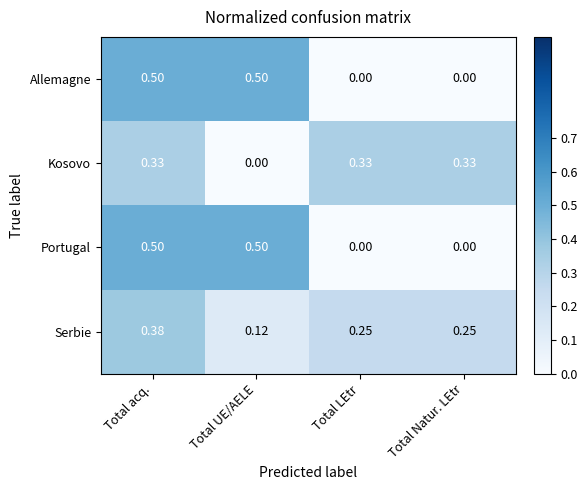

Is the value of Portugal at Total Natur. LEtr greater than the value of Allemagne at Total UE/AELE?

No